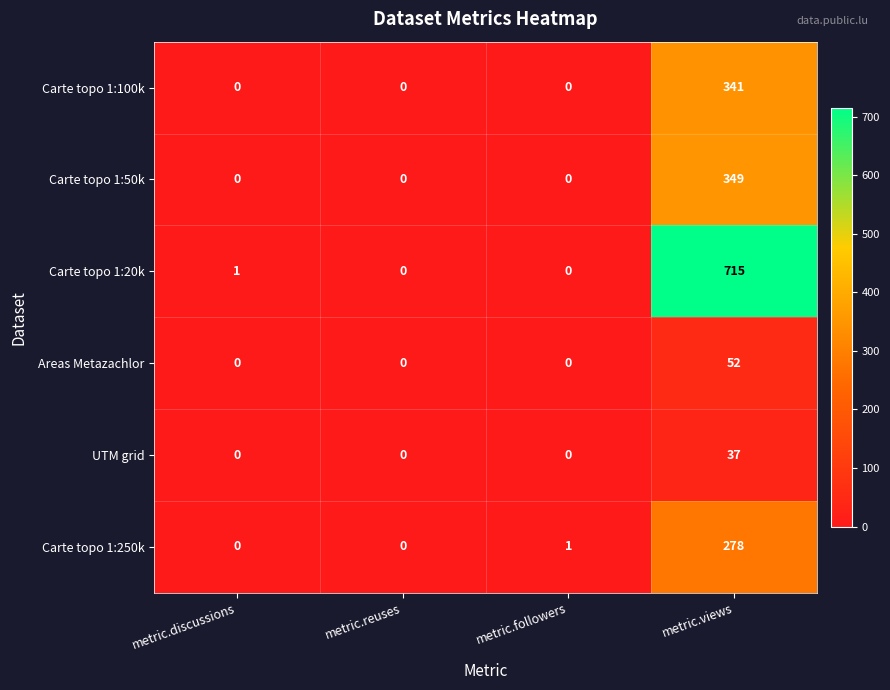

Read the Carte topo 1:250k value at metric.views, to the nearest 5.

280